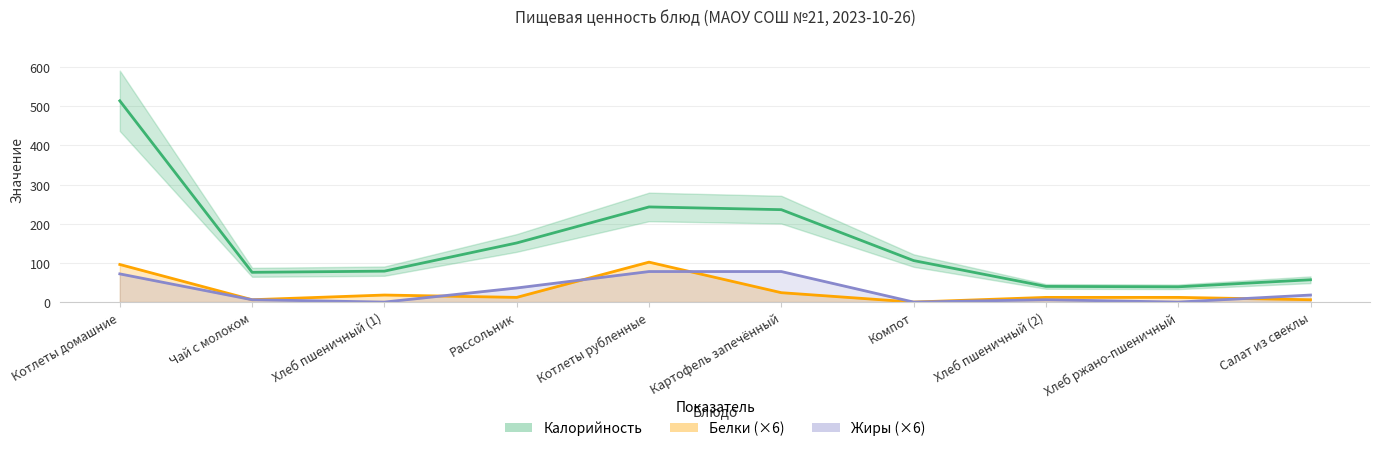

At Рассольник, list the series in order from smallest to largest.

Белки, Жиры, Калорийность